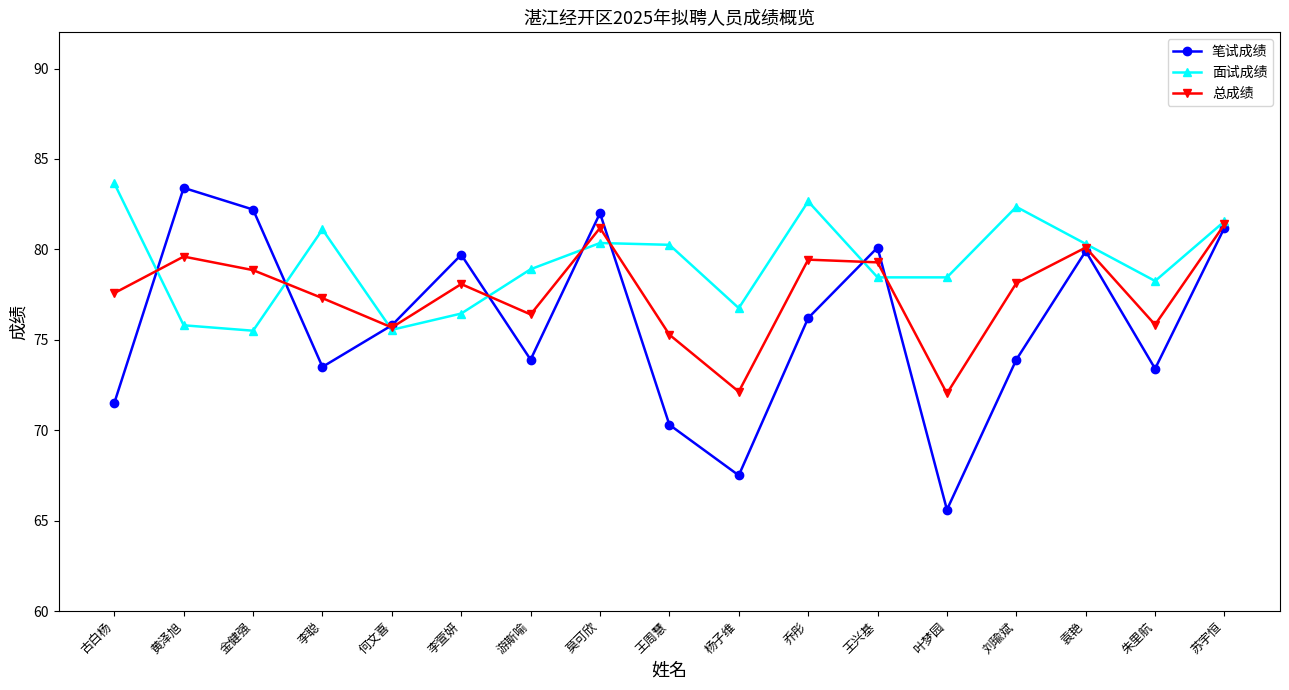

Rank the series at 金健强 from highest to lowest value.

笔试成绩, 总成绩, 面试成绩